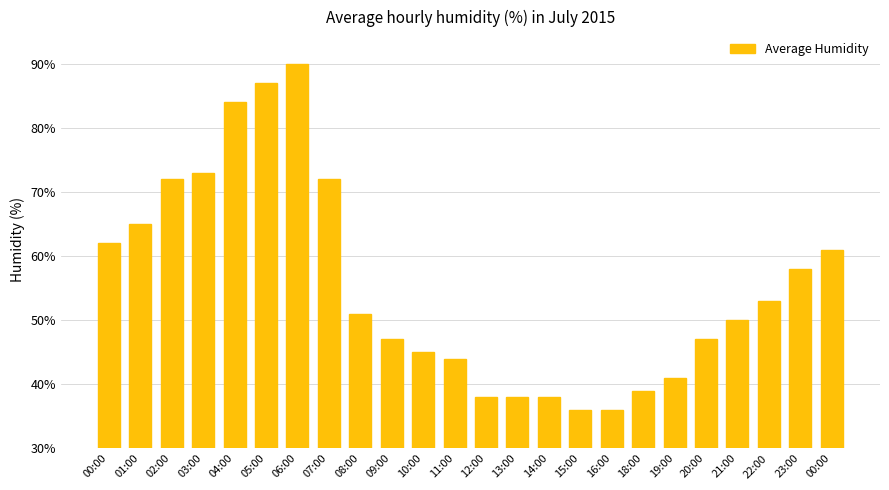

What value does the data have at 09:00, to the nearest 5?

45